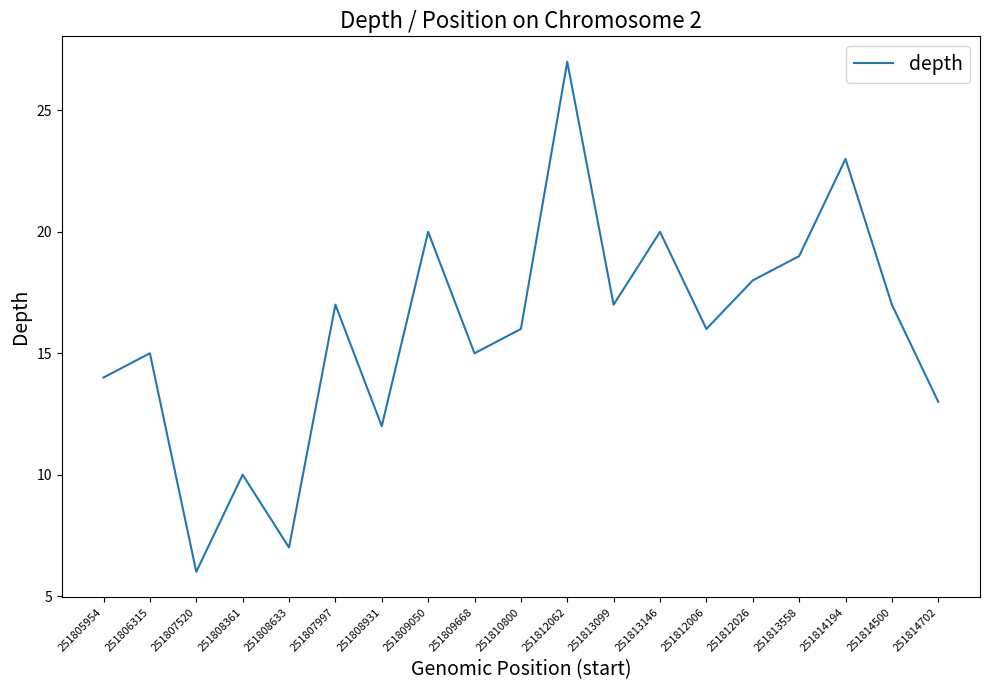

How many interior local peaks (higher than both neighbors) does the data have?

7